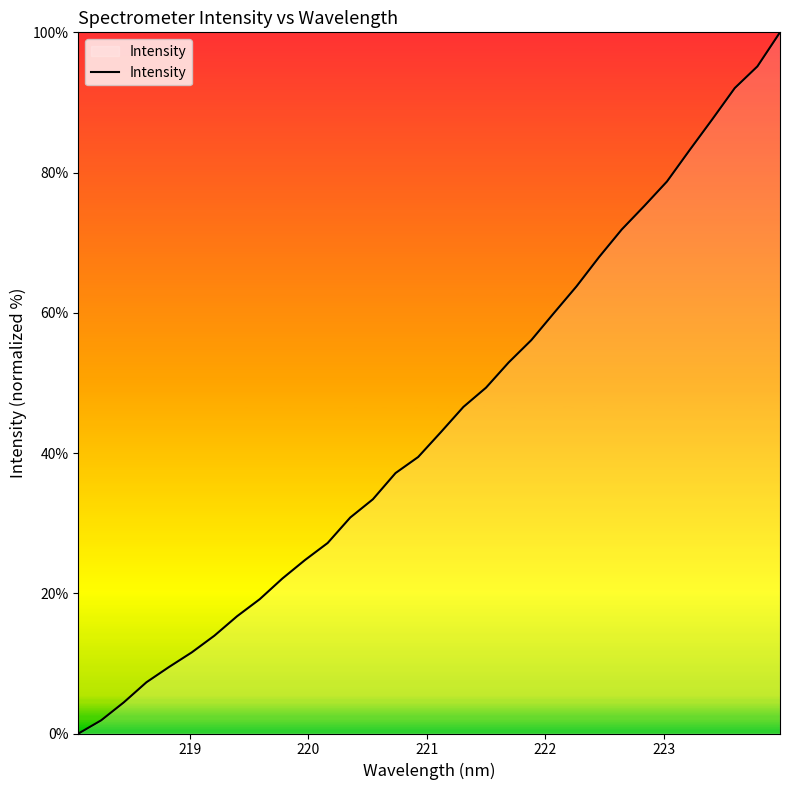

What is the difference between the maximum and minimum values?

100.0